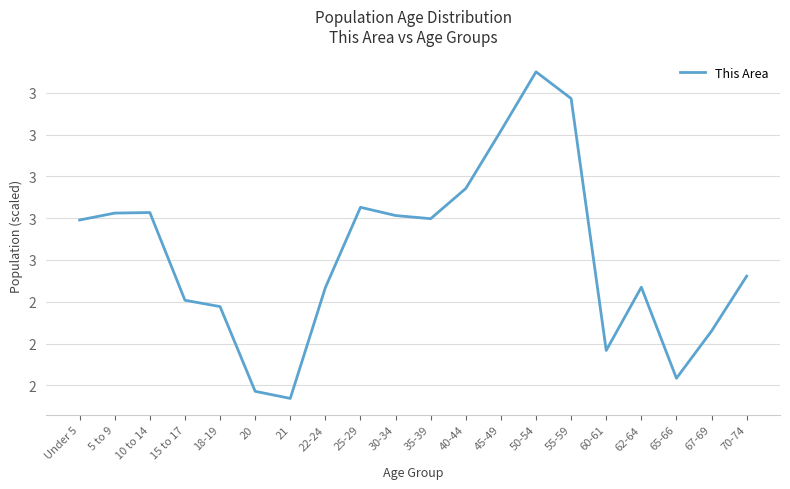

What is the label of the 14th point from the right?

21